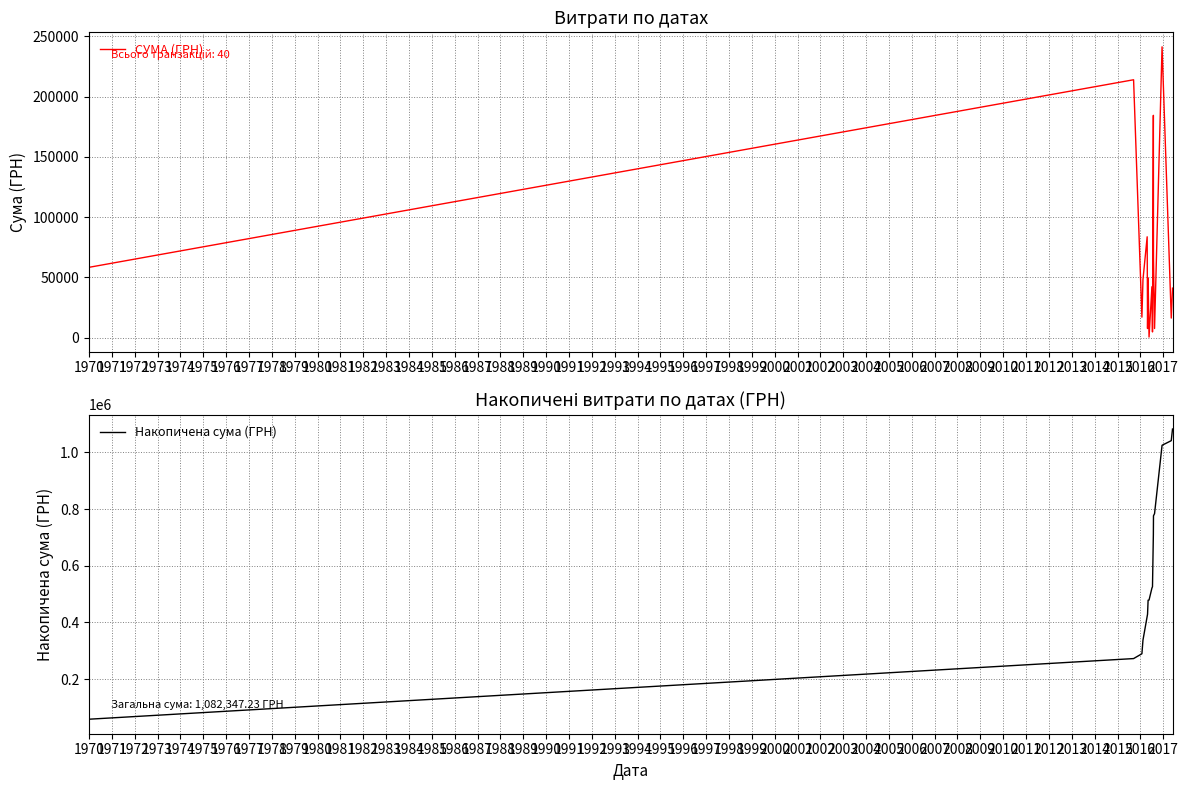

What is the minimum value for Накопичена сума (ГРН)?

58359.0